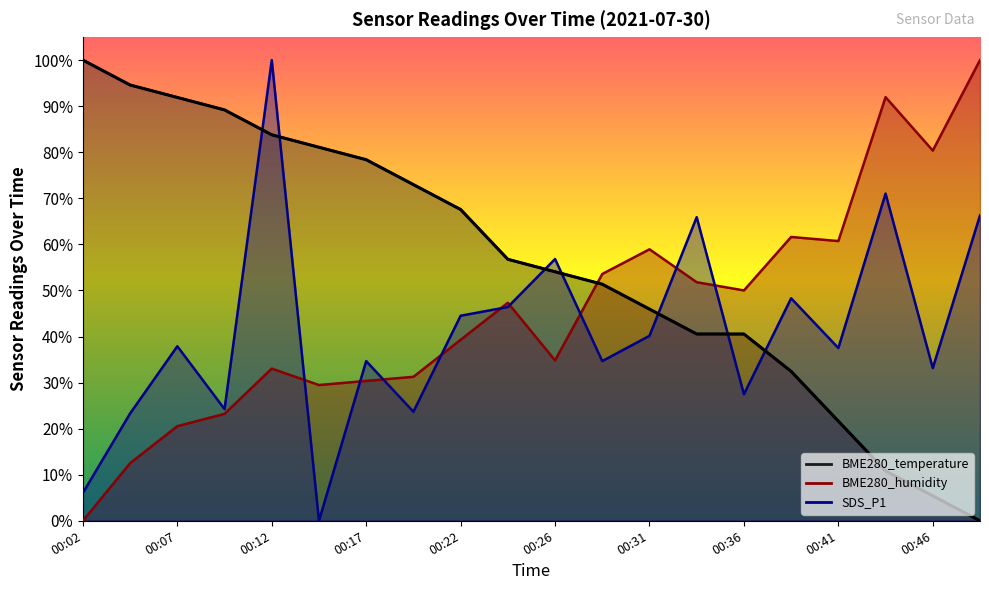

Reading left to right, transcribe all the data shown in this chart.

BME280_temperature: 100.0	94.6	91.9	89.2	83.8	81.1	78.4	73.0	67.6	56.8	54.1	51.4	45.9	40.5	40.5	32.4	21.6	10.8	5.4	0.0
BME280_humidity: 0.0	12.5	20.5	23.2	33.0	29.5	30.4	31.2	39.3	47.3	34.8	53.6	58.9	51.8	50.0	61.6	60.7	92.0	80.4	100.0
SDS_P1: 6.1	23.3	37.9	24.2	100.0	0.0	34.7	23.7	44.5	46.4	56.8	34.7	40.2	65.9	27.5	48.3	37.5	71.0	33.1	66.3